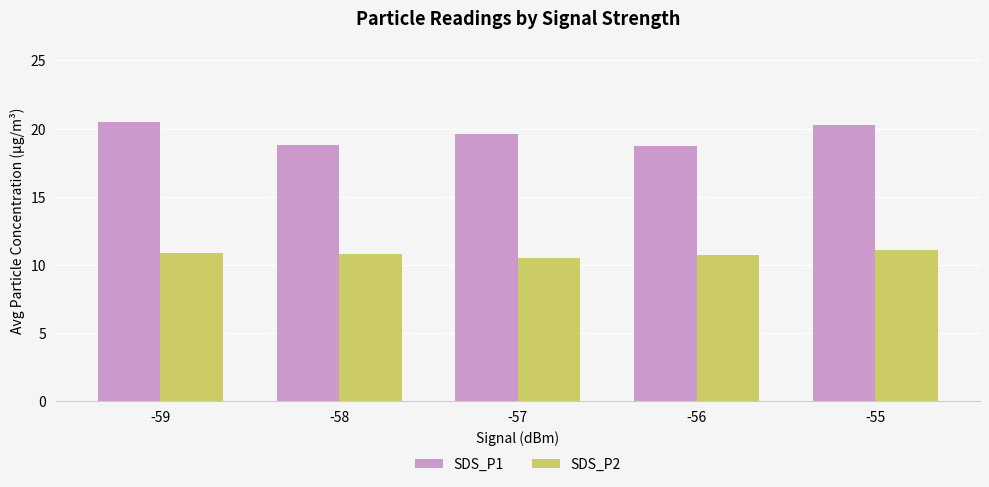

What is the maximum value for SDS_P1?

20.5